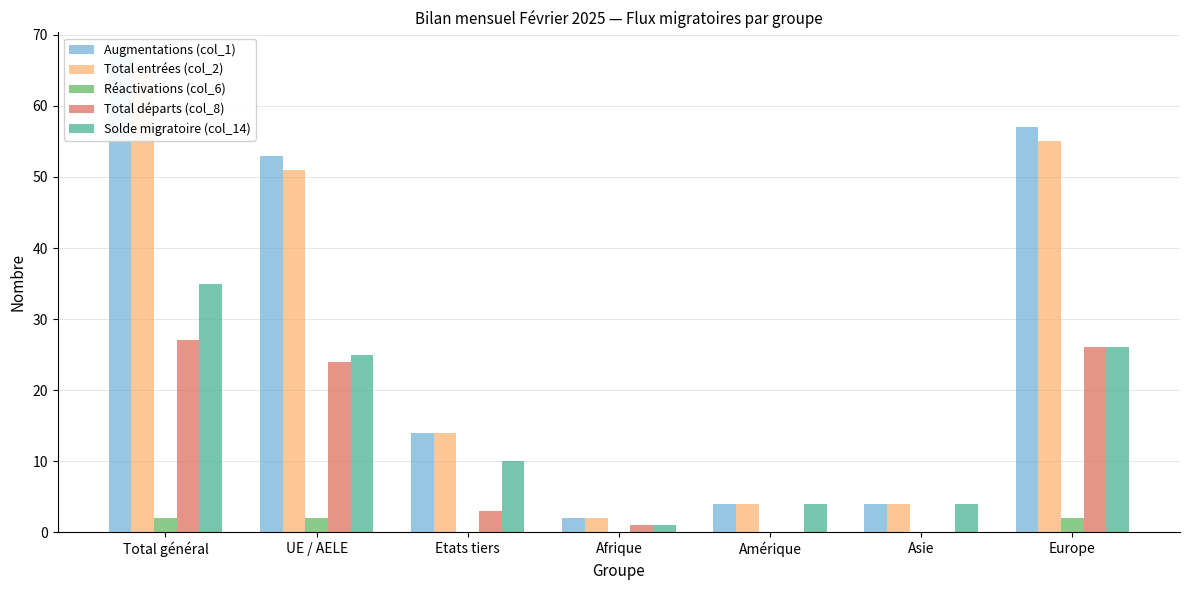

Between Amérique and Afrique, which is larger?

Amérique